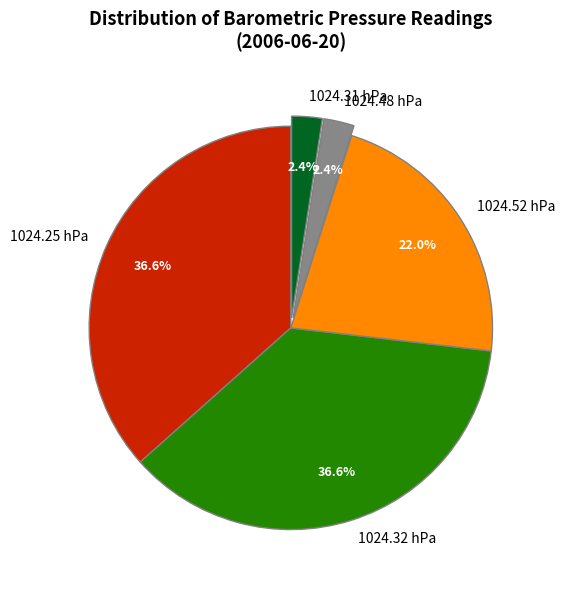

What portion of the pie excludes 1024.52 hPa?

78.0%